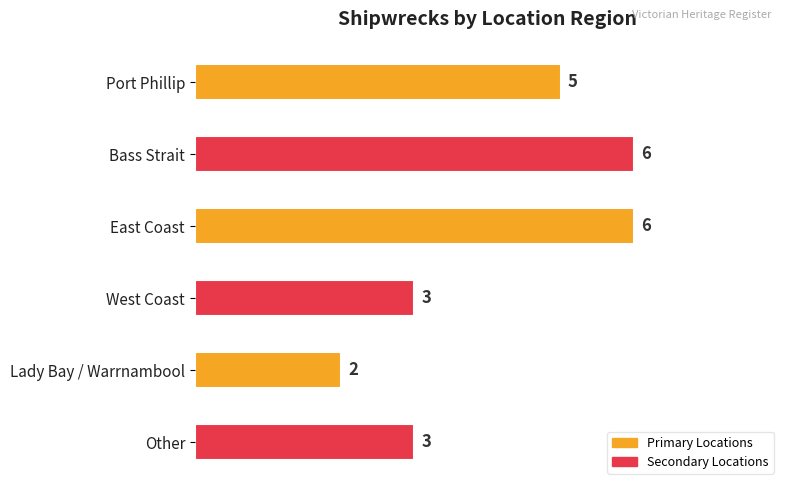

How many values are between 3 and 6?

5